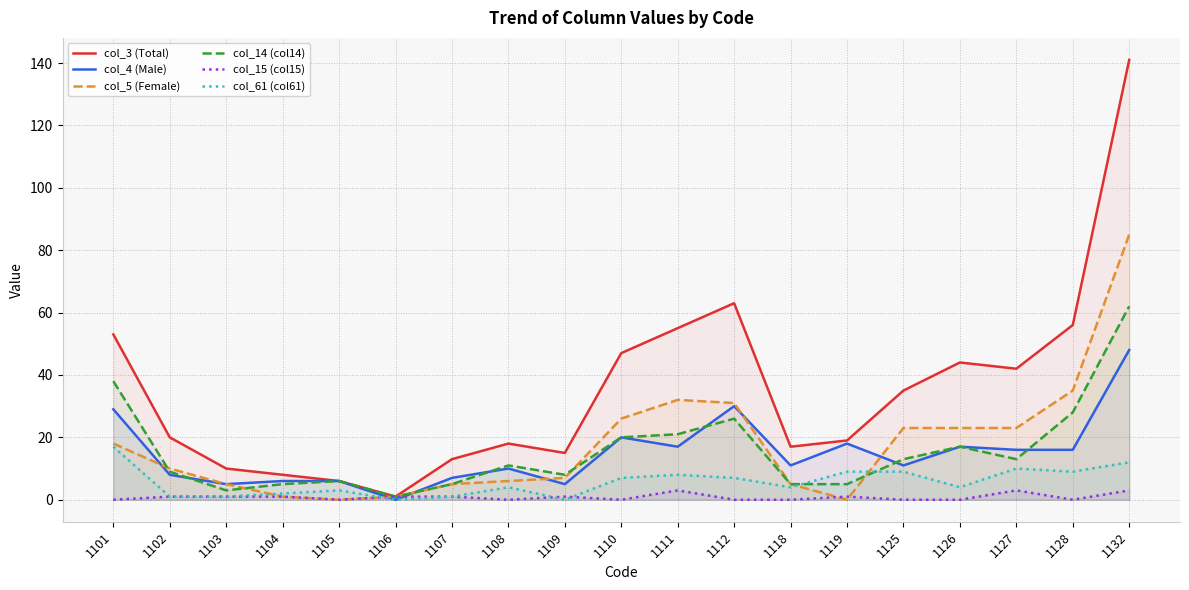

True or false: col_14 (col14) and col_15 (col15) cross at least once.

False